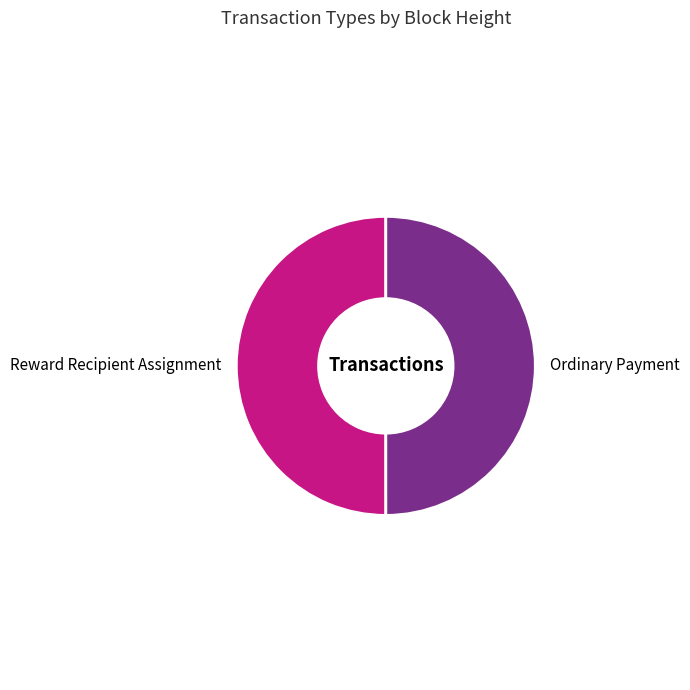

Approximately how many times larger is the value at Ordinary Payment compared to Reward Recipient Assignment?

1.0